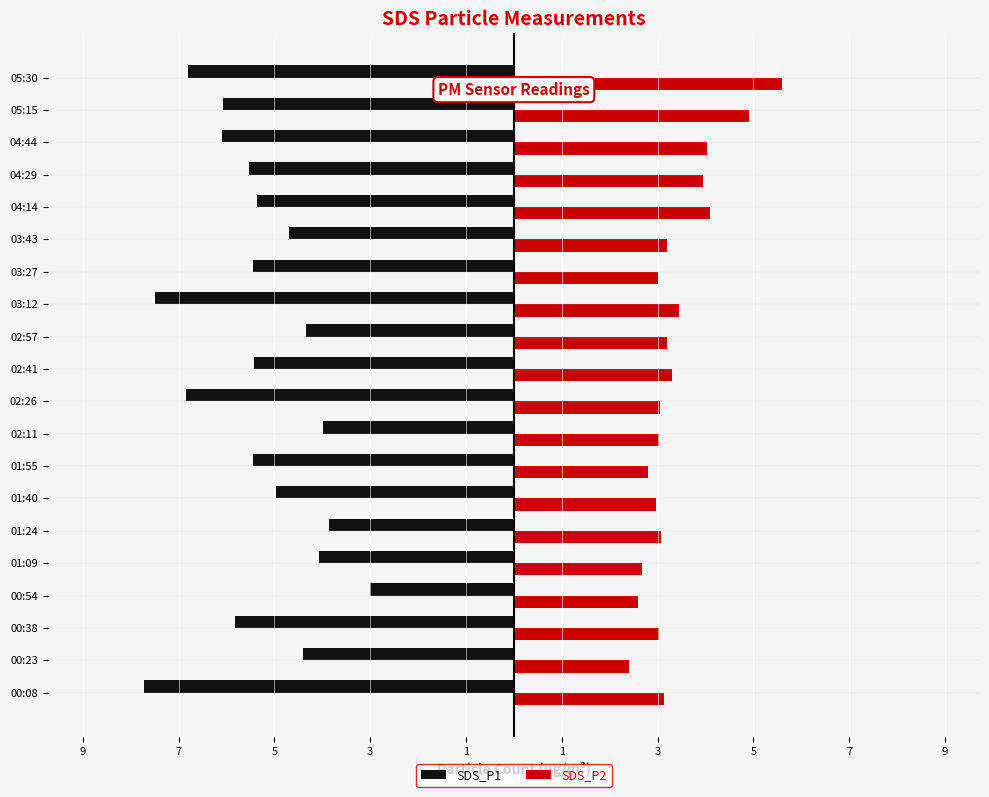

What is the greatest value displayed?

5.6